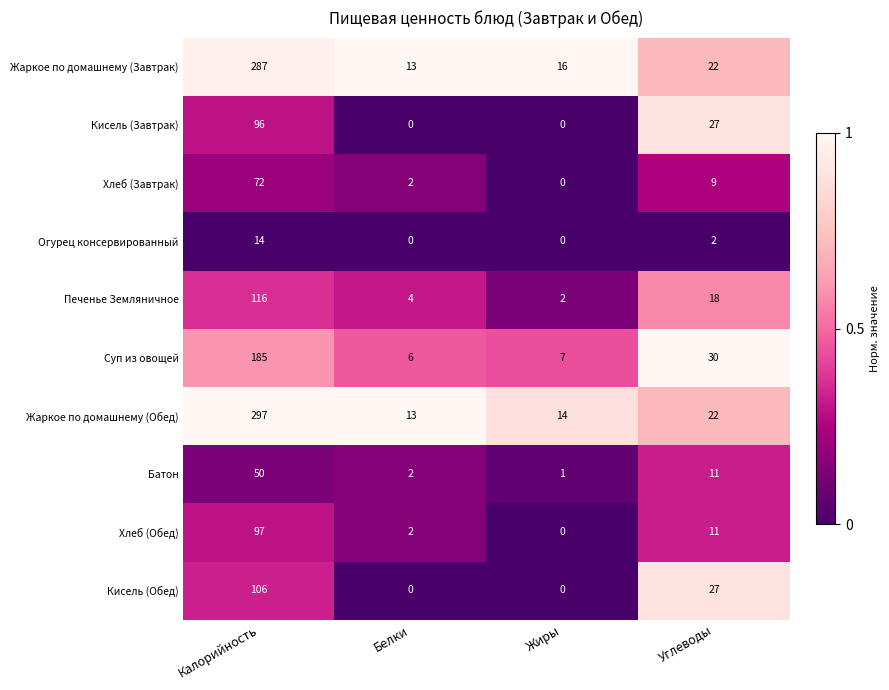

At which label is Жаркое по домашнему (Обед) closest to 155?

Углеводы